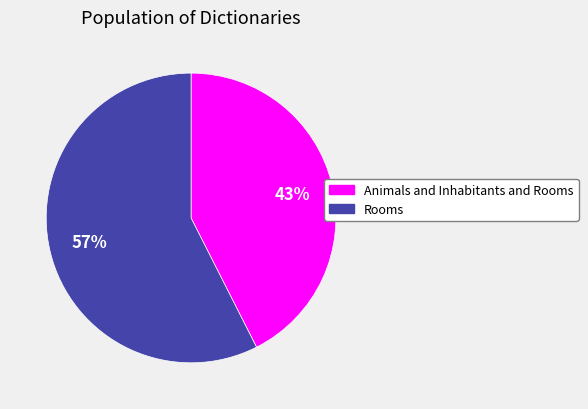

Does Rooms account for over 50% of the chart?

Yes